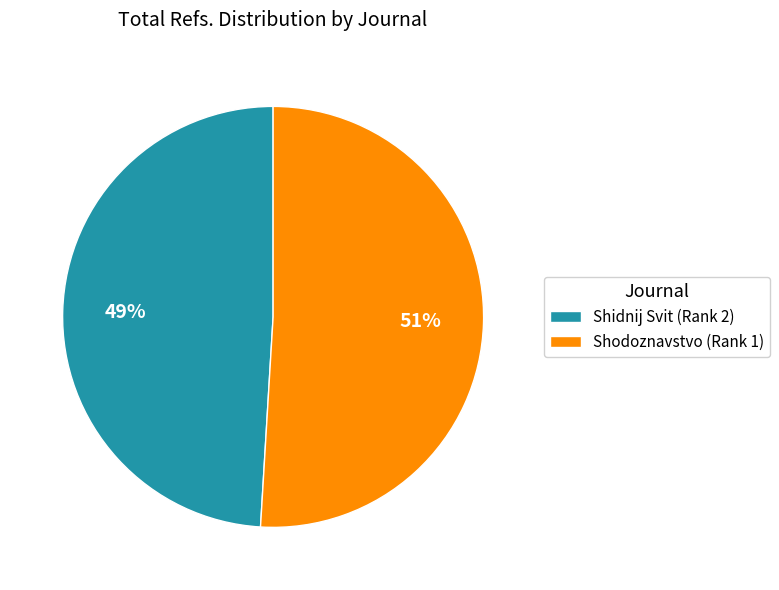

Is there a majority slice in this chart?

Yes